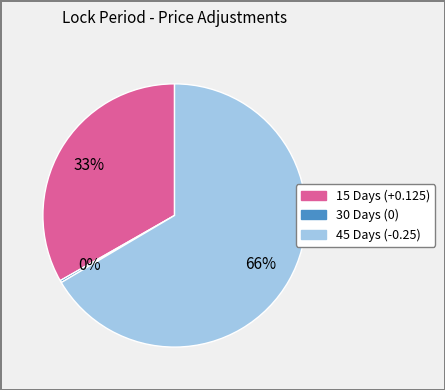

What is the largest slice in the pie chart?

45 Days